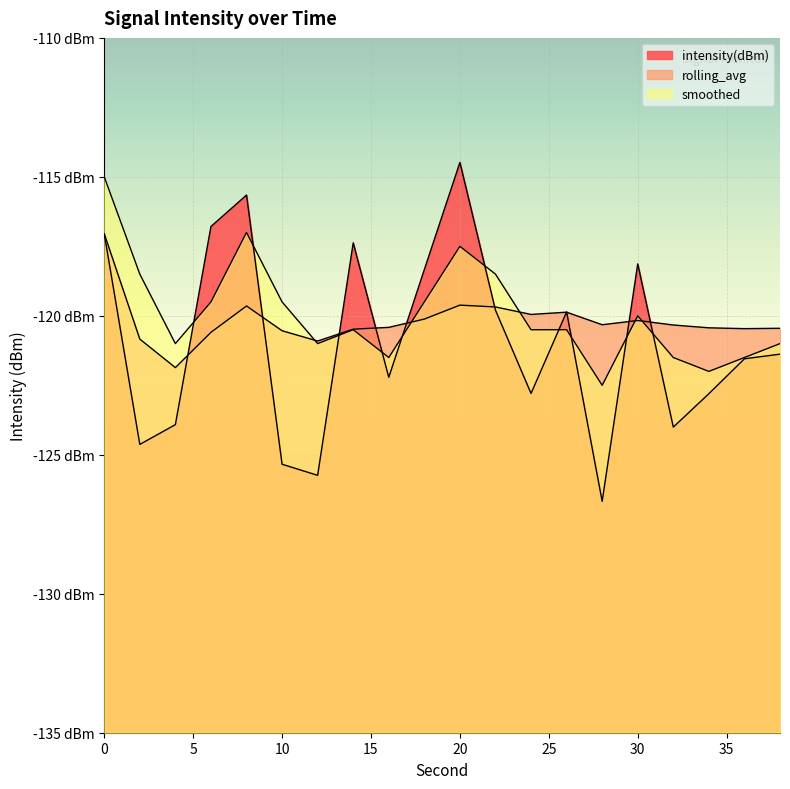

In rolling_avg, how many points are lower than both neighbors (excluding endpoints)?

5